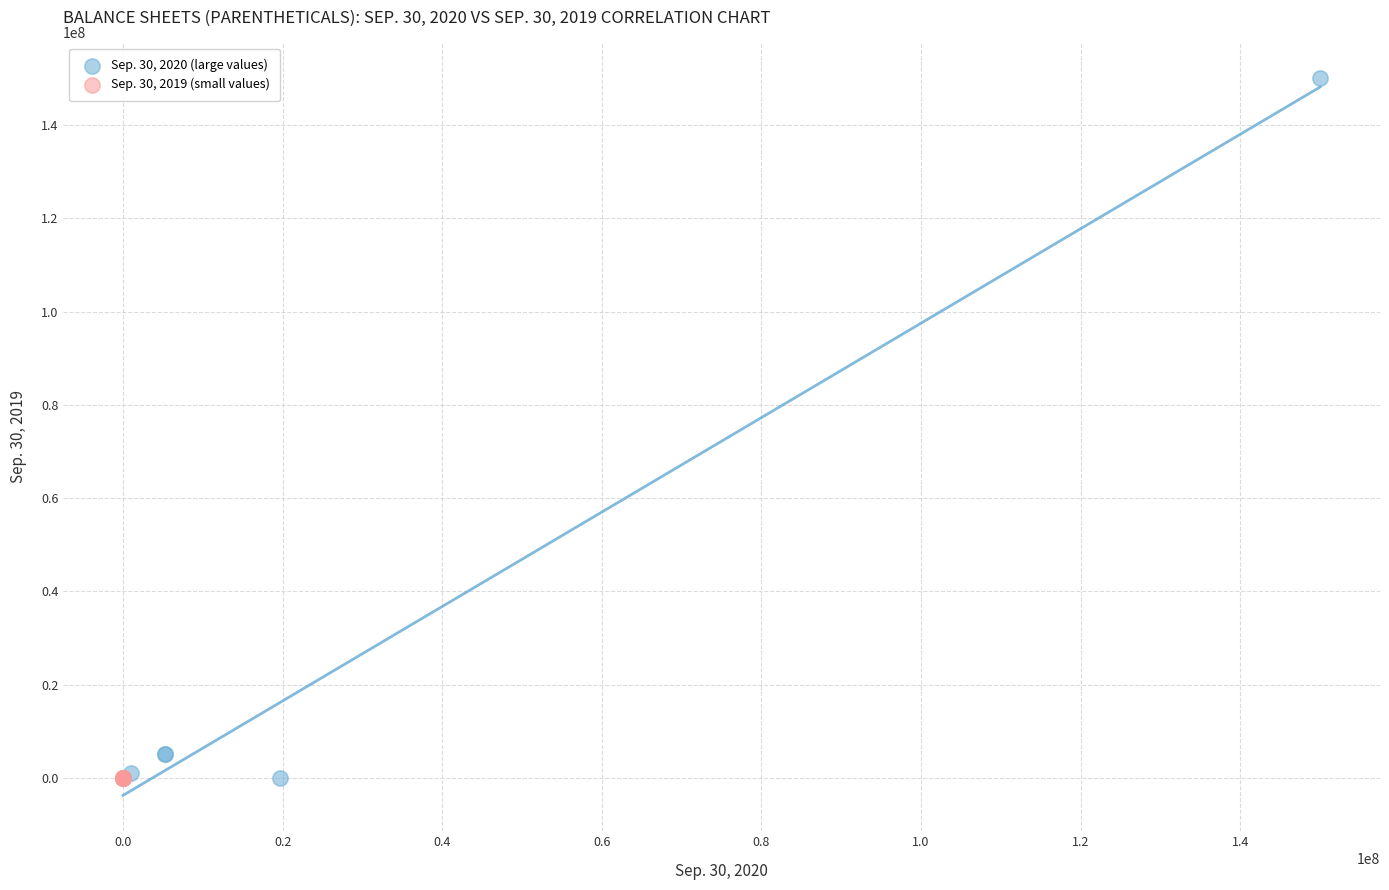

Which series contains the highest Y value?

Sep. 30, 2020 (large values)